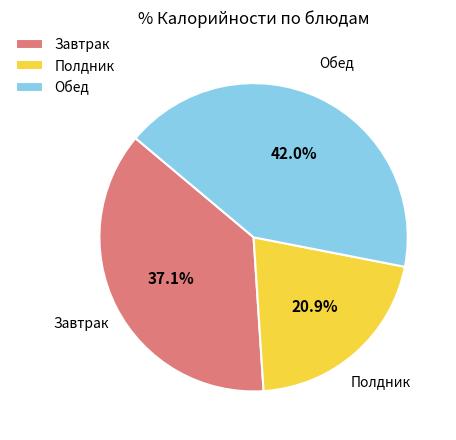

How many slices are in this pie chart?

3